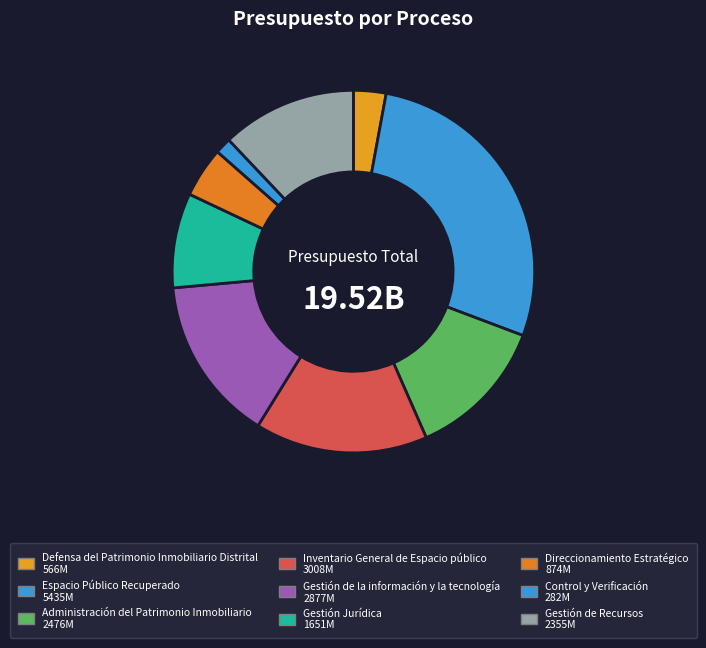

What percentage do Defensa del Patrimonio Inmobiliario Distrital and Gestión Jurídica together represent?

11.4%